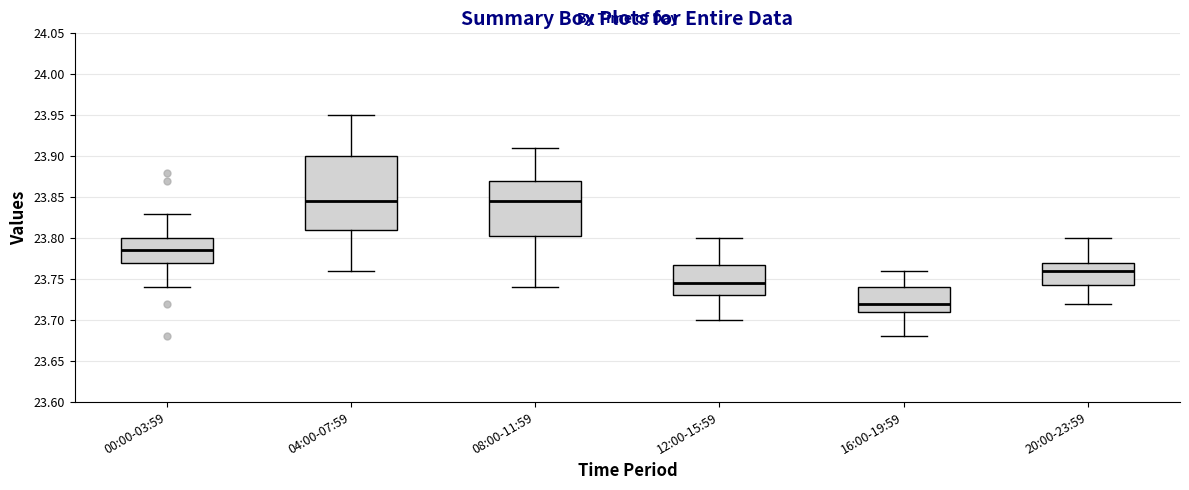

Reading left to right, transcribe this box plot: for each box, give where its median line is, the range the box spans, and where its two whiskers end, as read against the y-axis. The values are not printed on the chart, so give them approximately, as read against the axis.

00:00-03:59: median 23.785, box 23.770 to 23.800, whiskers 23.740 to 23.830
04:00-07:59: median 23.845, box 23.810 to 23.900, whiskers 23.760 to 23.950
08:00-11:59: median 23.845, box 23.805 to 23.870, whiskers 23.740 to 23.910
12:00-15:59: median 23.745, box 23.730 to 23.770, whiskers 23.700 to 23.800
16:00-19:59: median 23.720, box 23.710 to 23.740, whiskers 23.680 to 23.760
20:00-23:59: median 23.760, box 23.745 to 23.770, whiskers 23.720 to 23.800